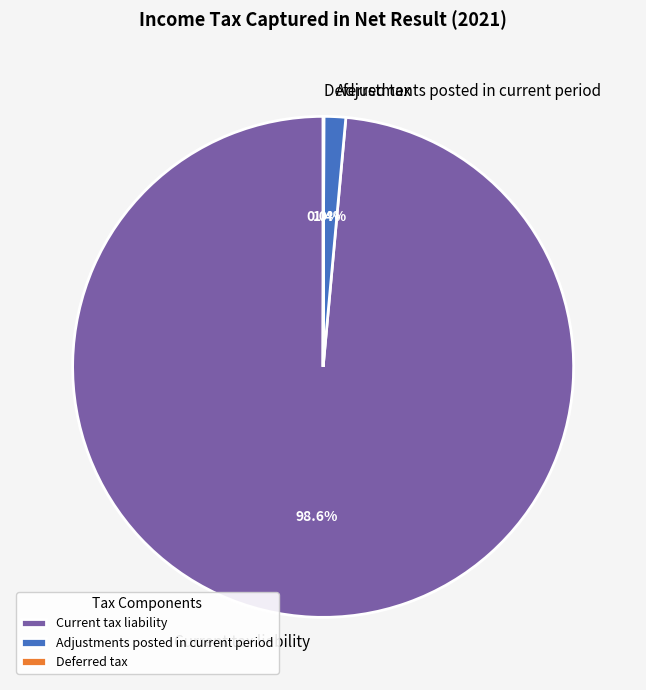

Do Adjustments posted in current period and Current tax liability together represent more than half of the pie?

Yes